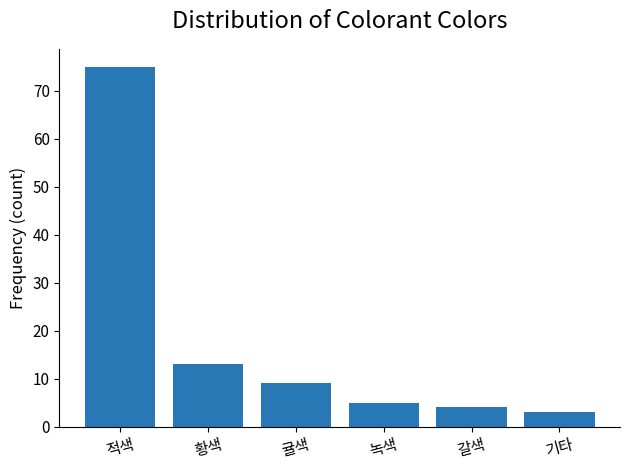

What is the difference between the maximum and second lowest values?

71